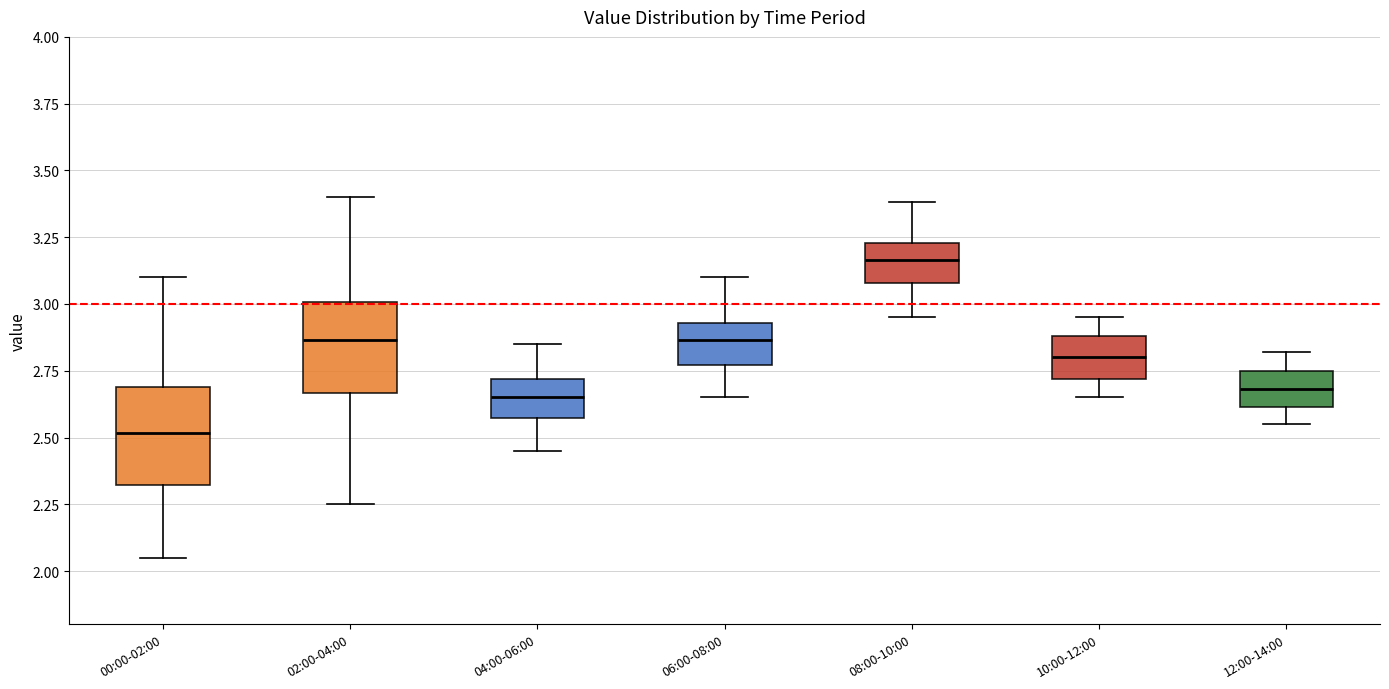

Reading left to right, transcribe this box plot: for each box, give where its median line is, the range the box spans, and where its two whiskers end, as read against the y-axis. The values are not printed on the chart, so give them approximately, as read against the axis.

00:00-02:00: median 2.50, box 2.30 to 2.70, whiskers 2.05 to 3.10
02:00-04:00: median 2.85, box 2.65 to 3.00, whiskers 2.25 to 3.40
04:00-06:00: median 2.65, box 2.55 to 2.70, whiskers 2.45 to 2.85
06:00-08:00: median 2.85, box 2.75 to 2.95, whiskers 2.65 to 3.10
08:00-10:00: median 3.15, box 3.10 to 3.25, whiskers 2.95 to 3.40
10:00-12:00: median 2.80, box 2.70 to 2.90, whiskers 2.65 to 2.95
12:00-14:00: median 2.70, box 2.60 to 2.75, whiskers 2.55 to 2.80